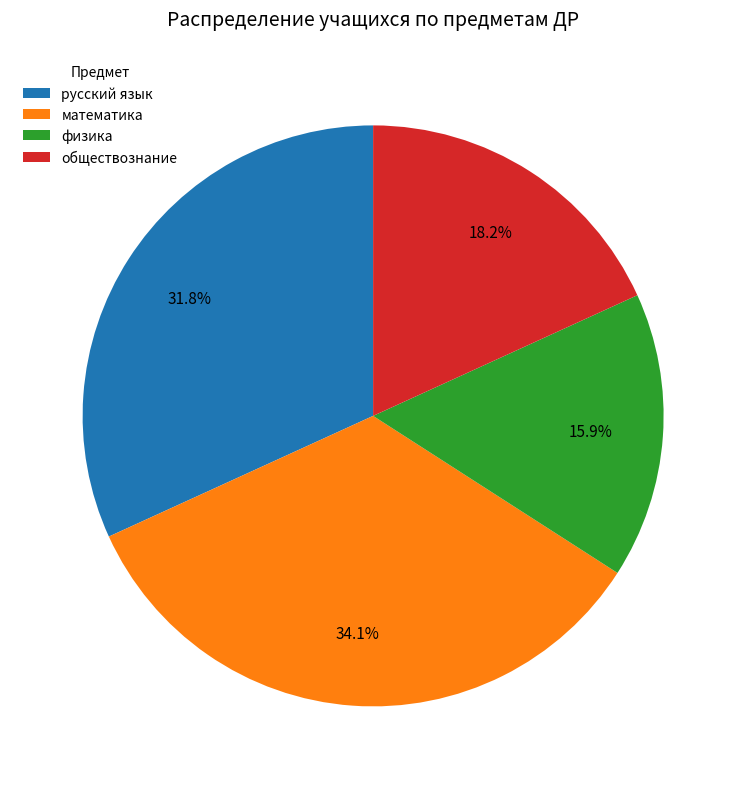

Count the number of slices in the pie.

4